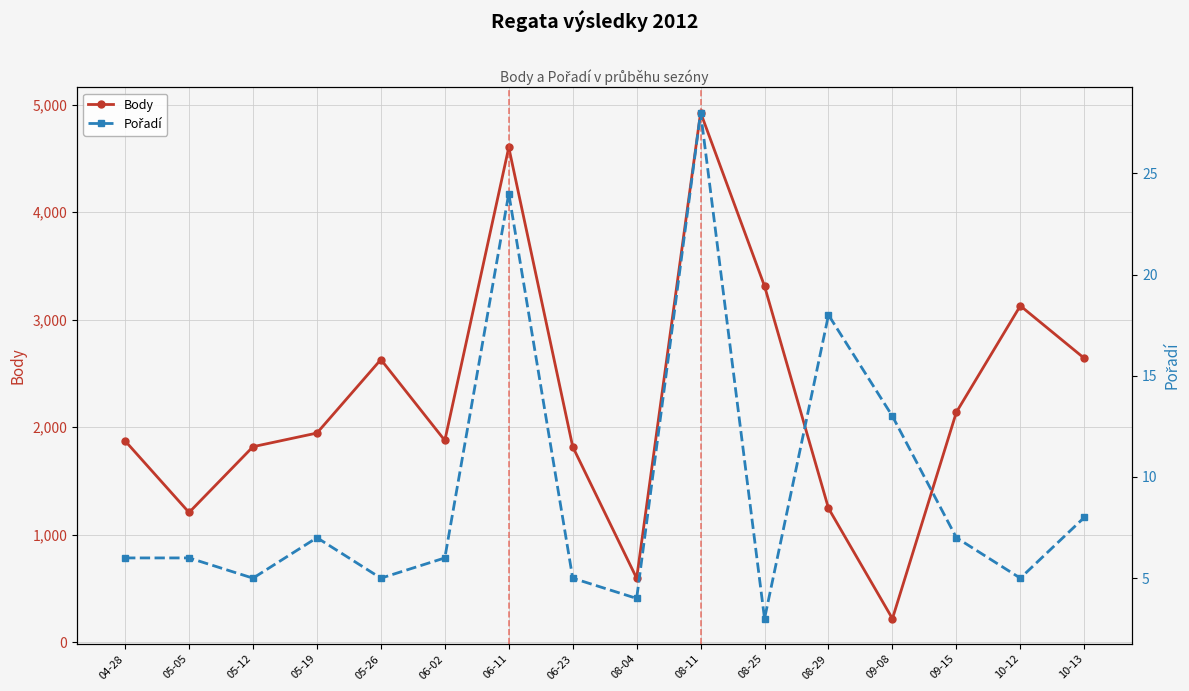

Rank the categories by Body value from lowest to highest.

09-08, 08-04, 05-05, 08-29, 05-12, 06-23, 04-28, 06-02, 05-19, 09-15, 05-26, 10-13, 10-12, 08-25, 06-11, 08-11